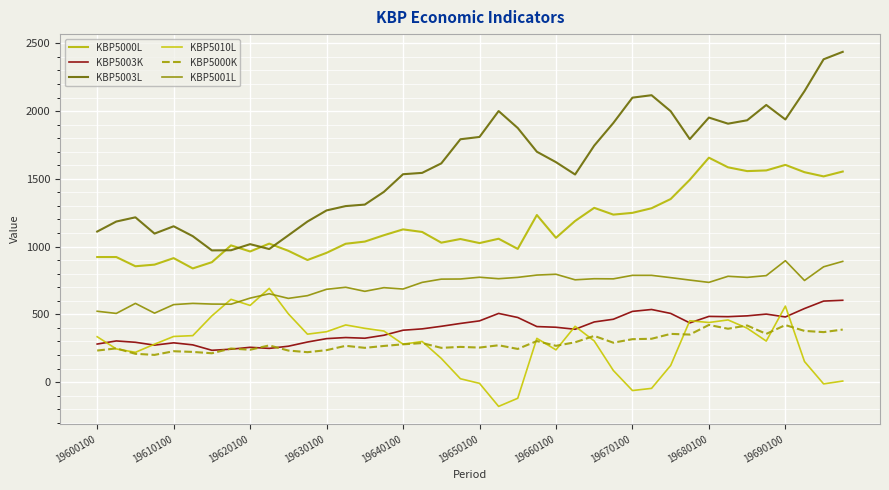

What is the minimum value for KBP5000K?

201